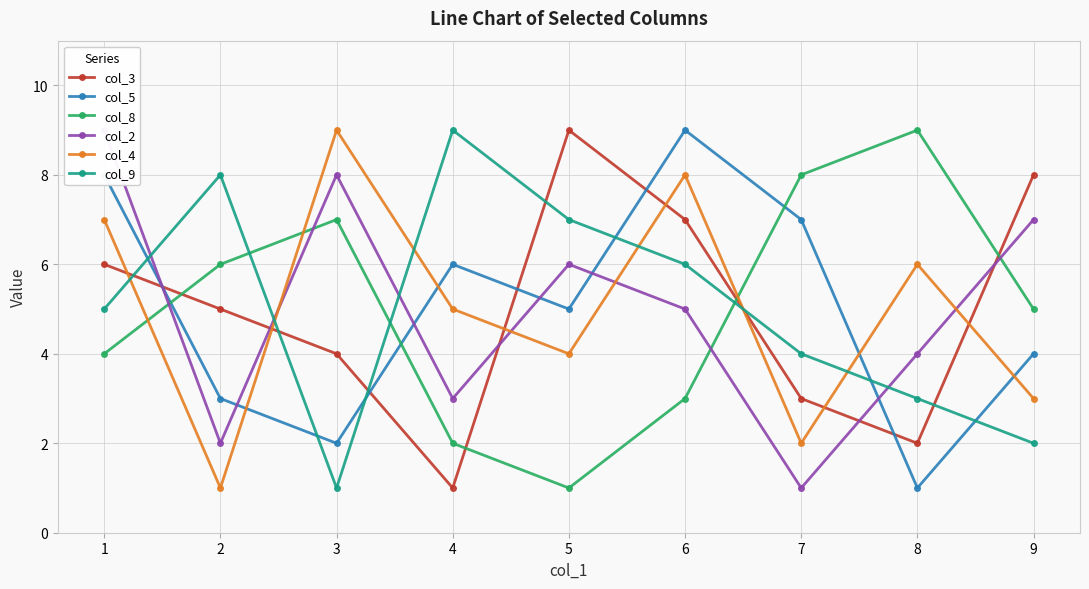

How many interior local valleys does the col_8 series have?

1